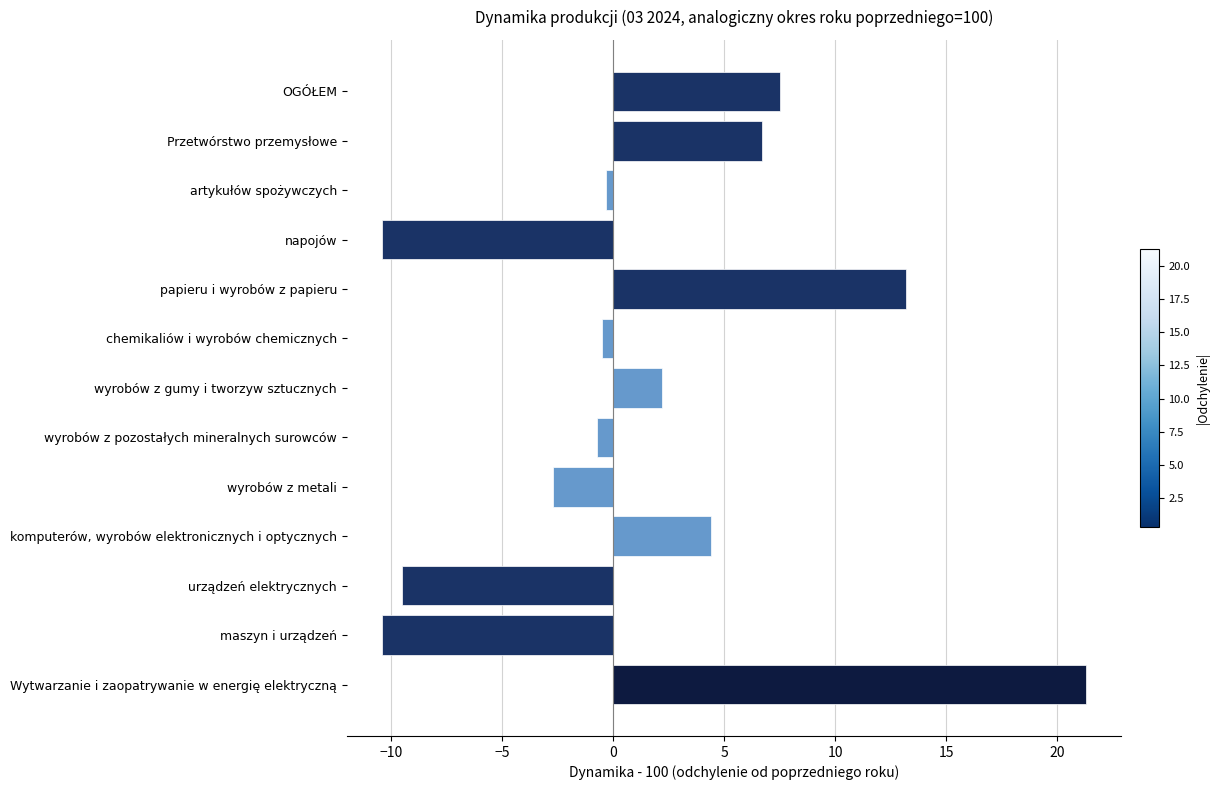

What is the difference between the maximum and minimum values?

31.7